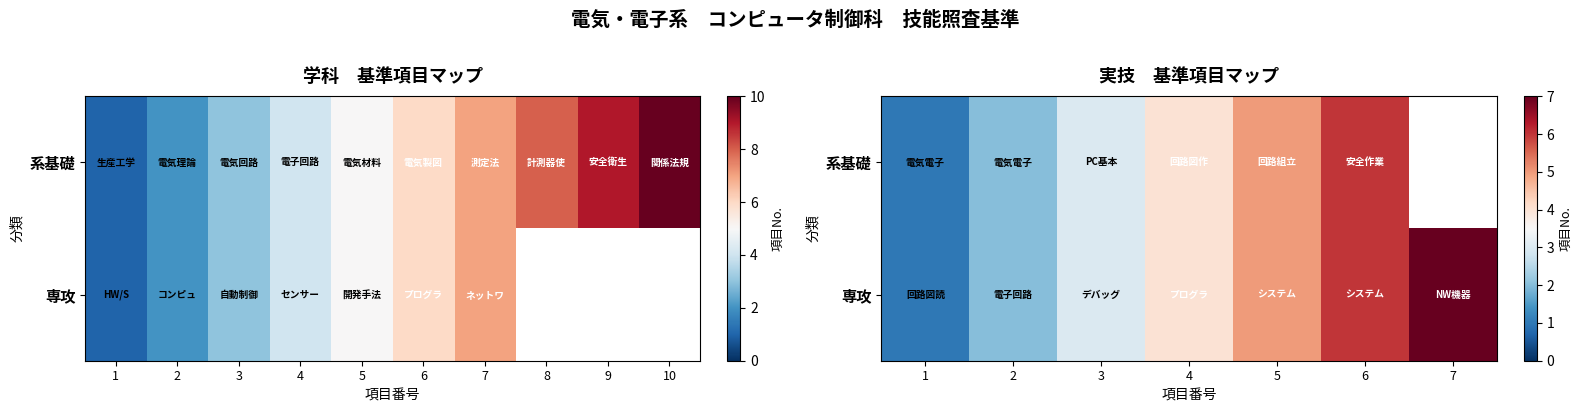

Which has a higher value, 5 or 2?

5